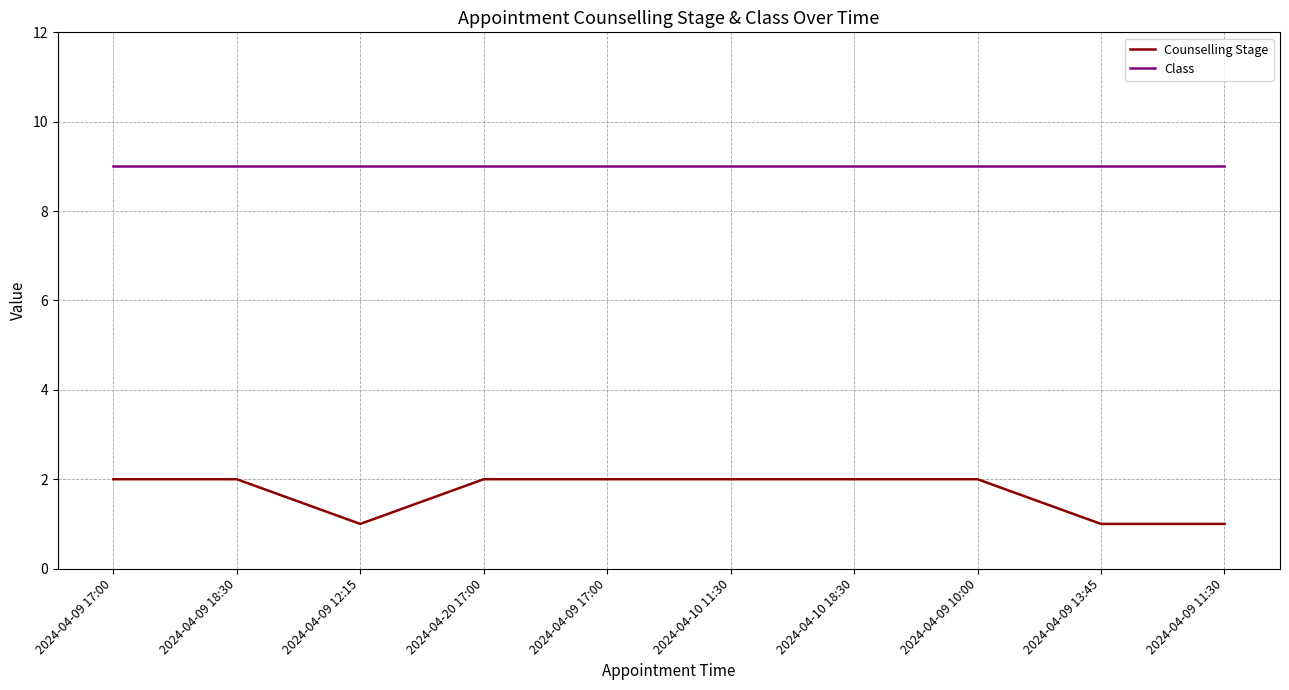

At how many categories does at least one series exceed 4?

10